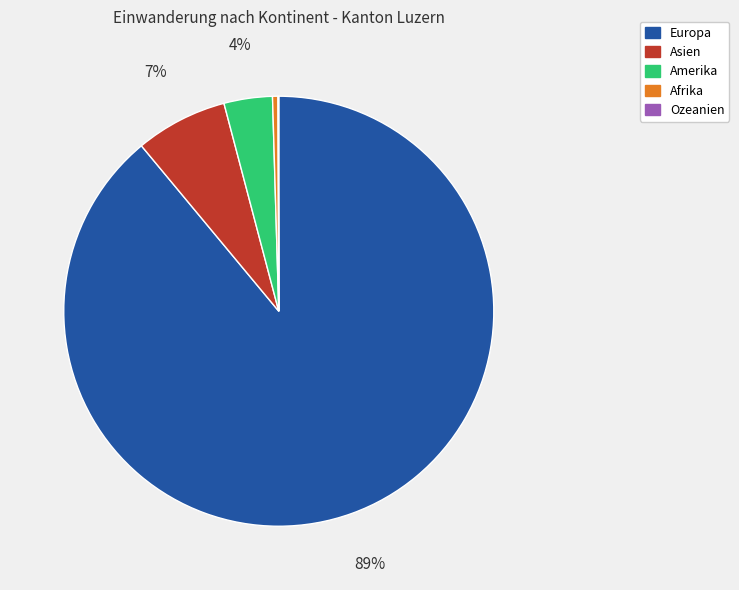

What is the majority slice?

Europa